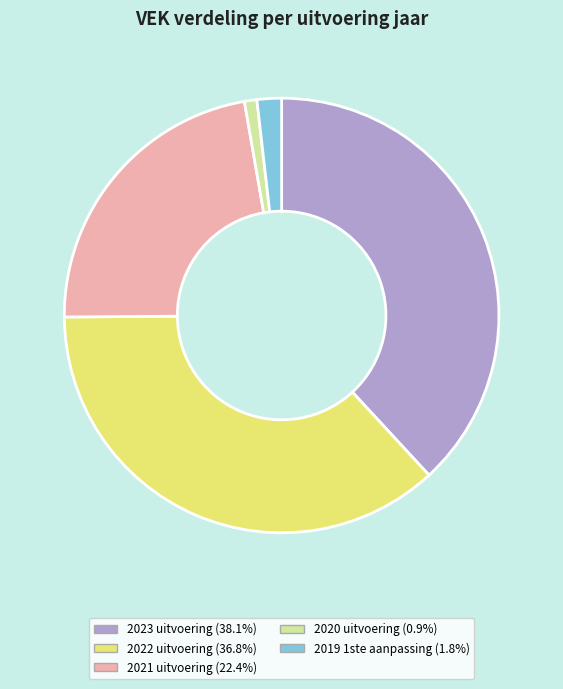

True or false: 2023 uitvoering accounts for 38% of the total.

True